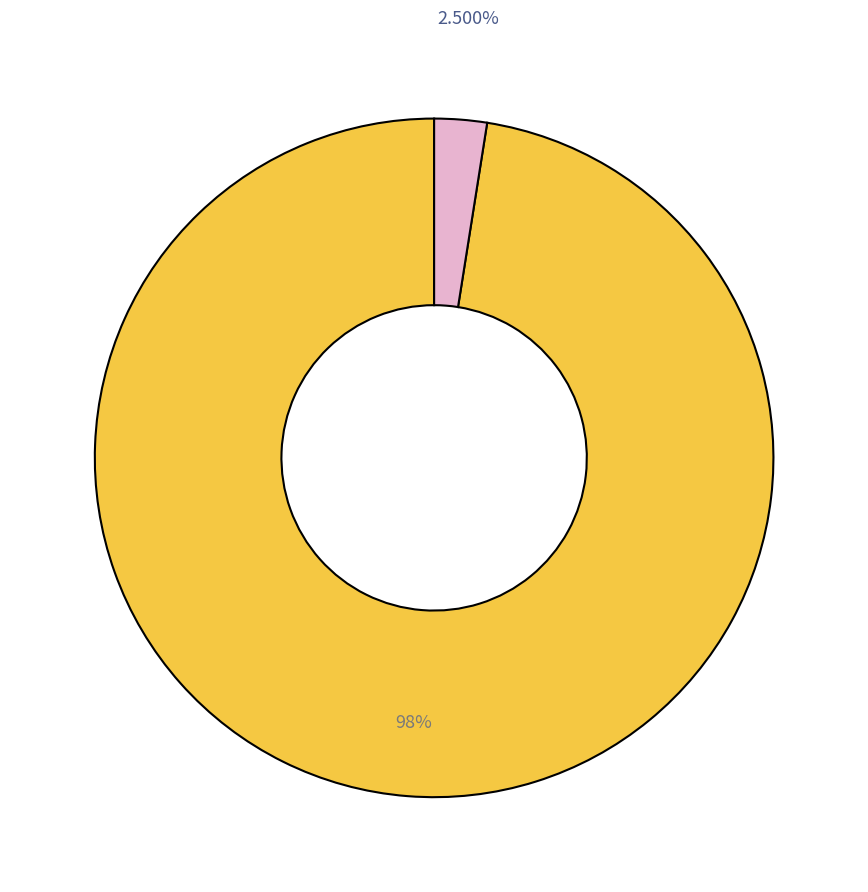

Is there any slice that represents more than half of the pie?

Yes